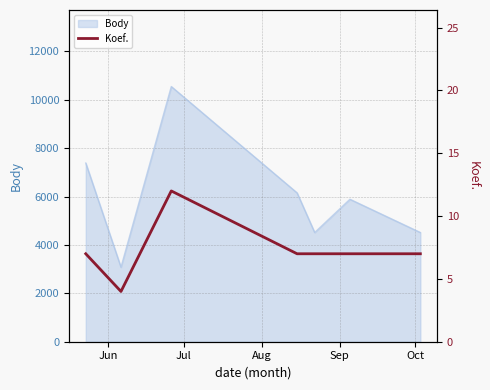

What is the maximum value for Body?

10550